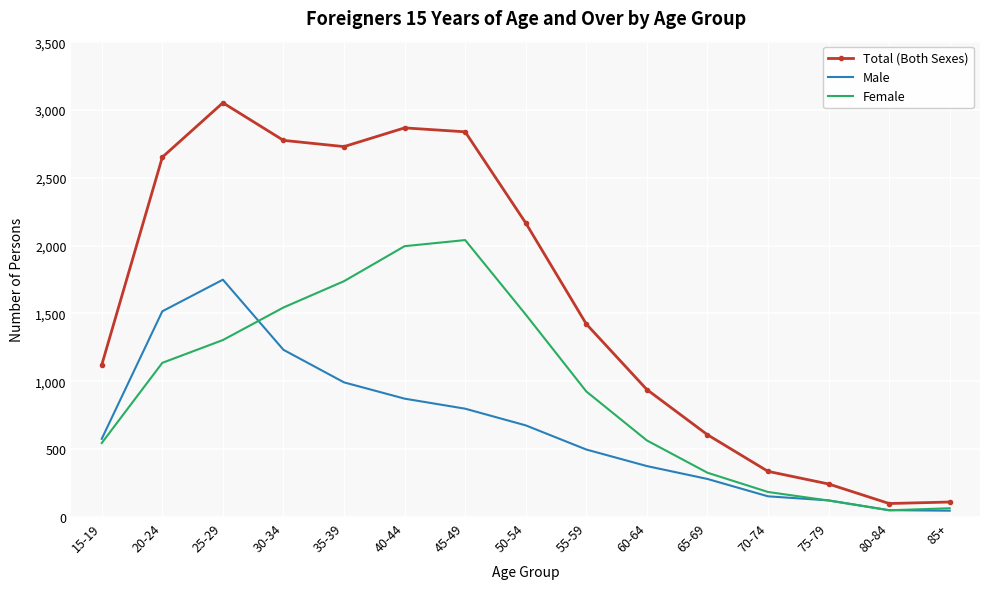

In Total (Both Sexes), how many points are lower than both neighbors (excluding endpoints)?

2